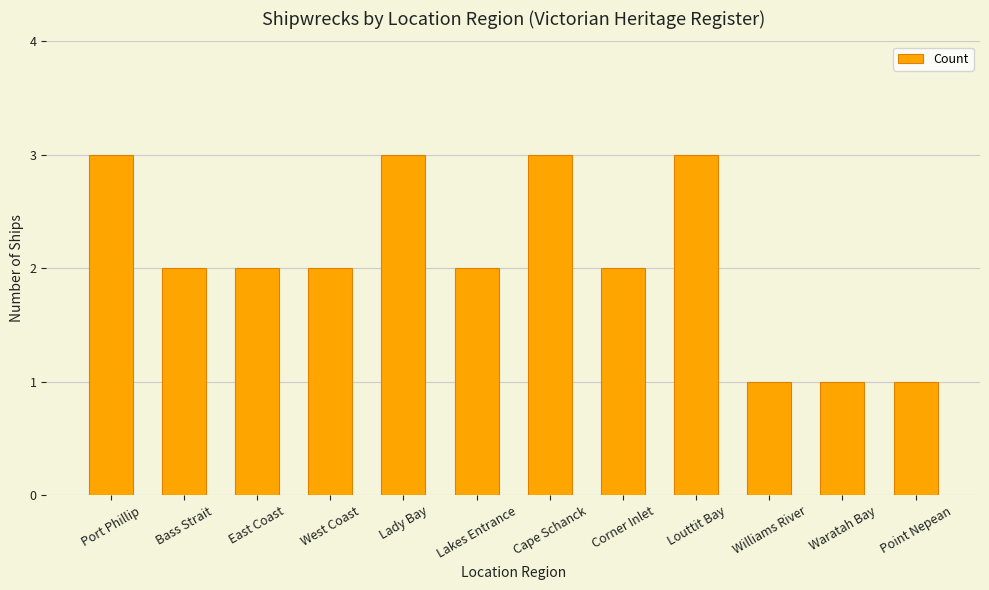

How many series are shown in this chart?

1